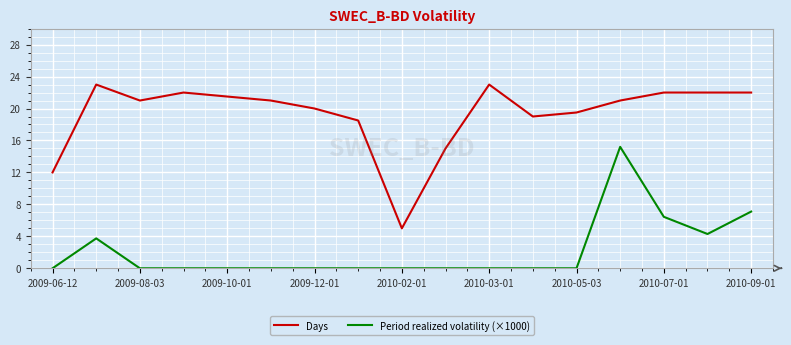

True or false: Period realized volatility (×1000) and Days cross at least once.

False